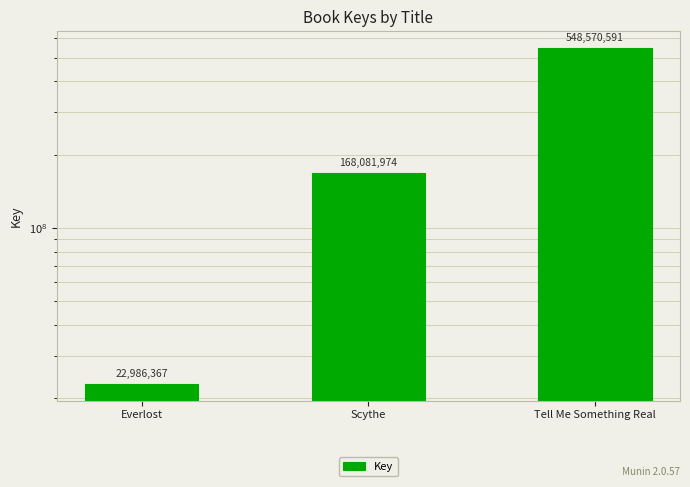

Are the bars grouped side by side (vs. stacked)?

No